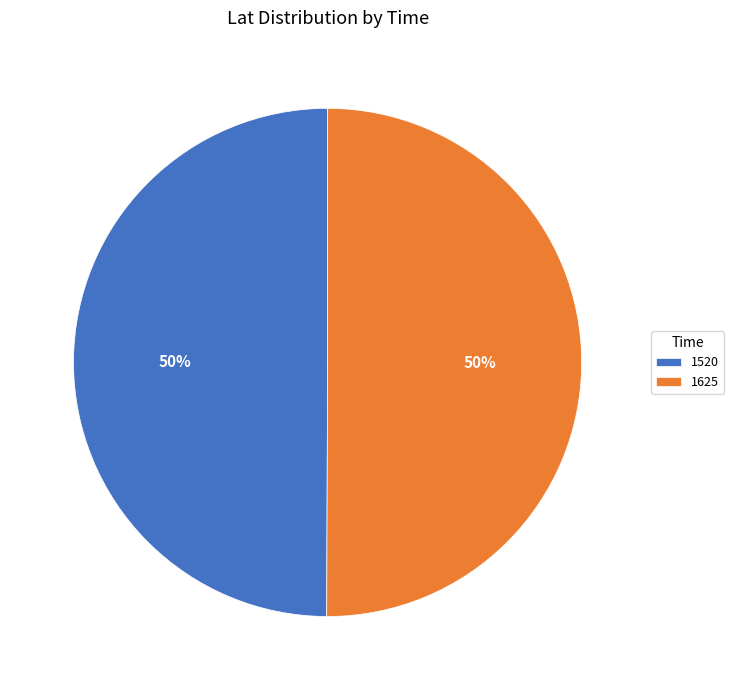

To the nearest percent, what is the average slice percentage?

50%